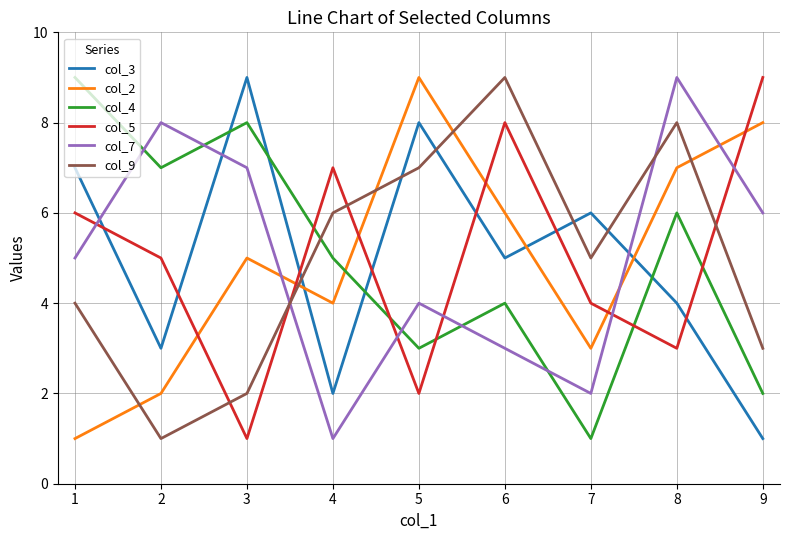

Does the chart have visible grid lines?

Yes